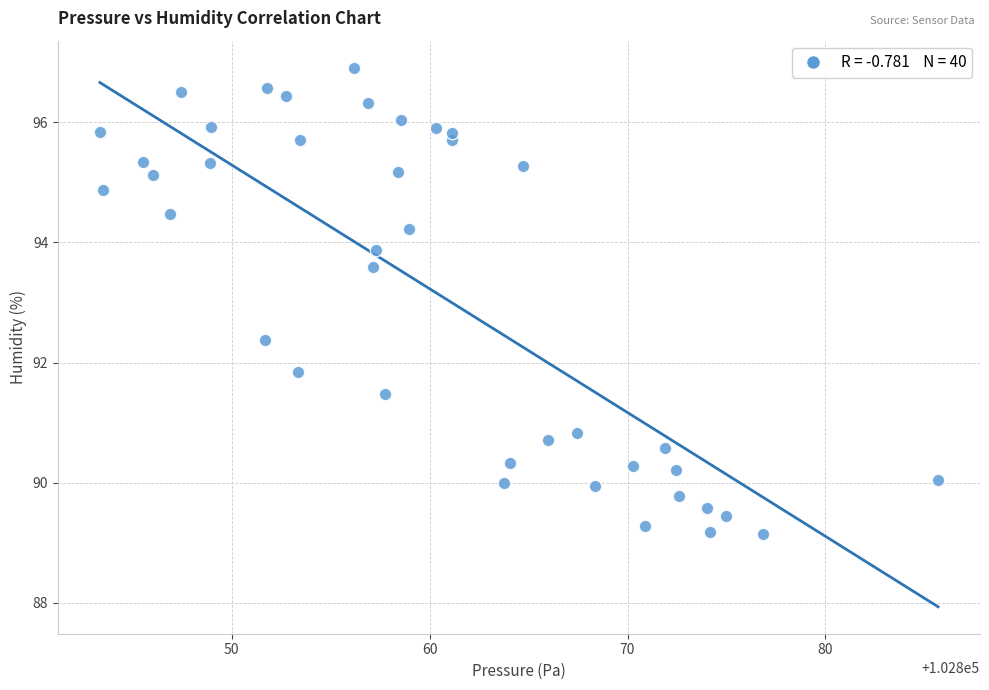

What is the range of X values (max minus min)?

42.4